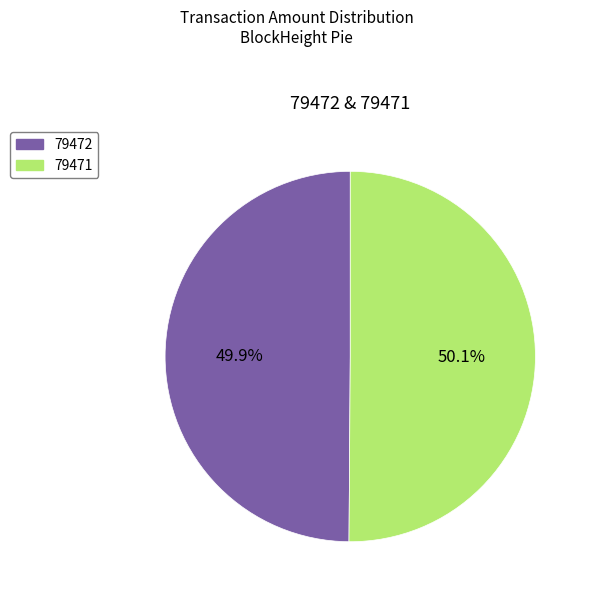

How many slices are in this pie chart?

2